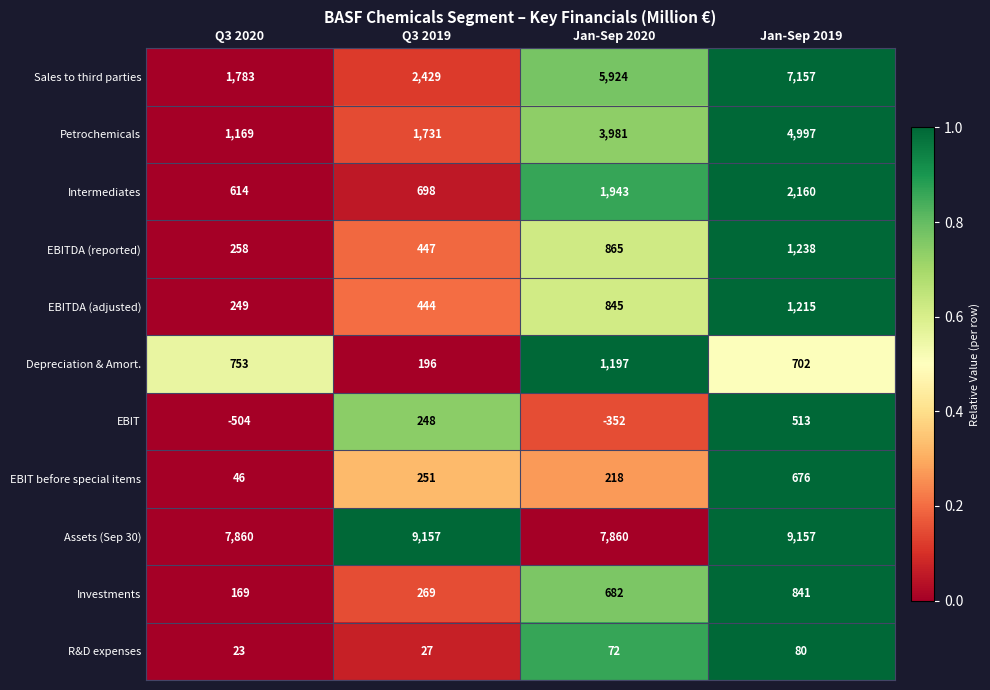

What is the difference between the second highest and second lowest values in the Intermediates series?

1245